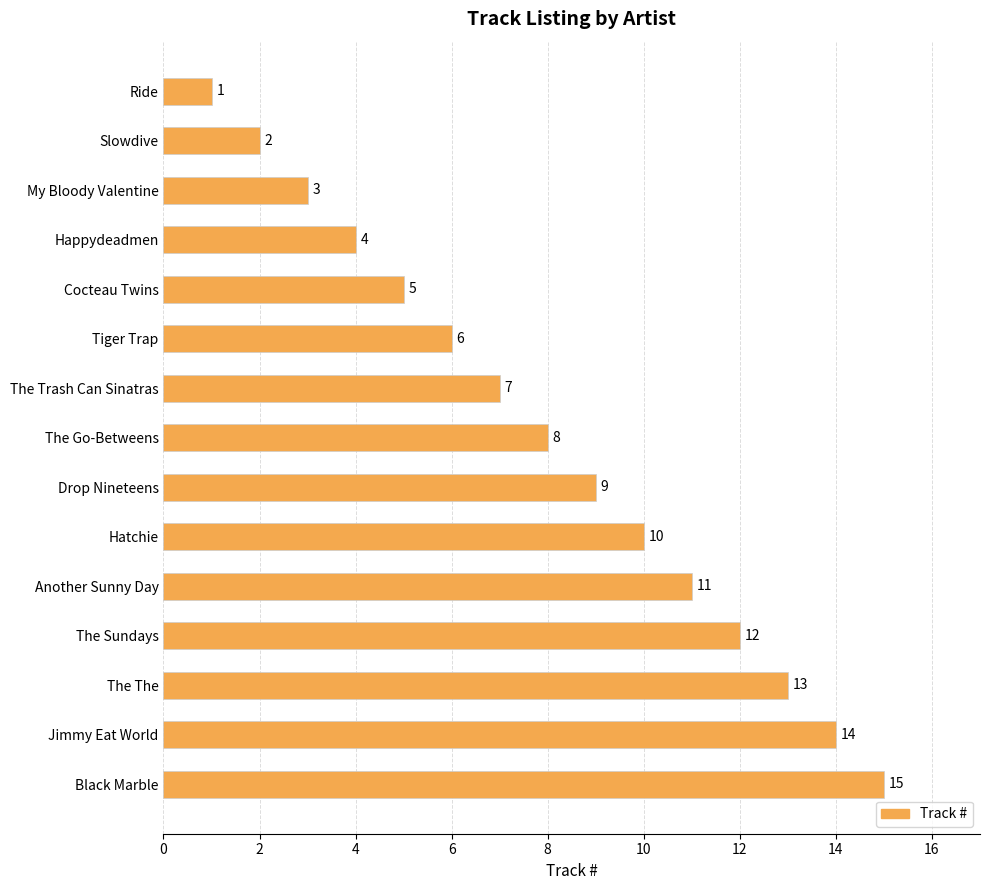

At which category does the chart reach its minimum across all series?

Ride